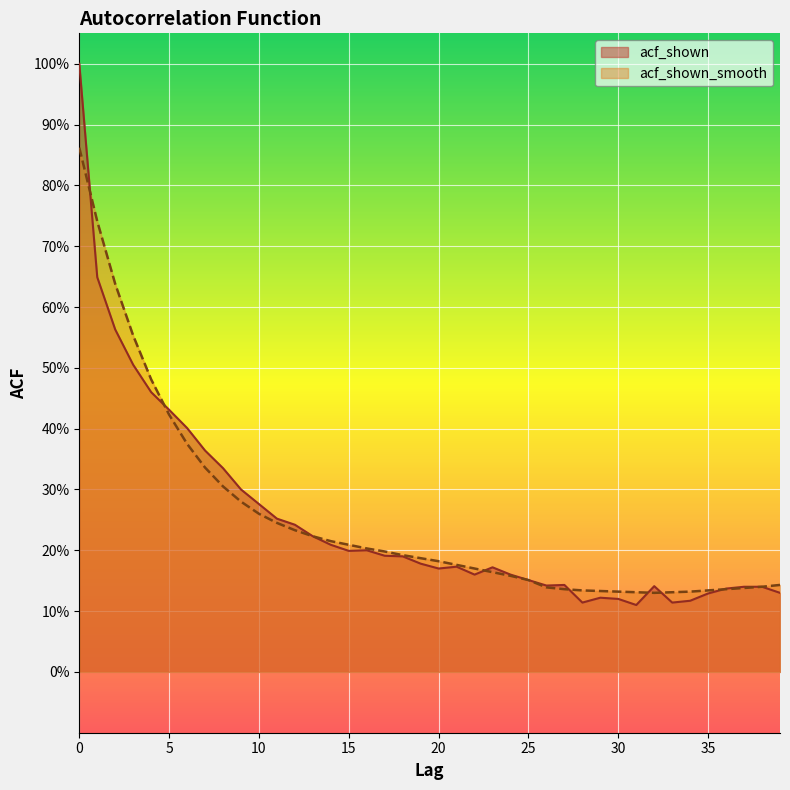

How many acf_shown values are between 0 and 1?

40